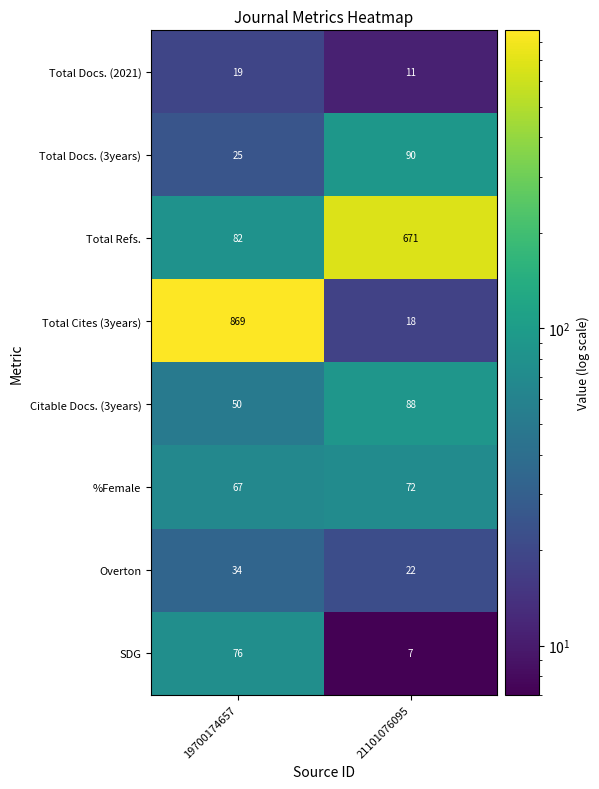

What is the average value of the SDG series?

42